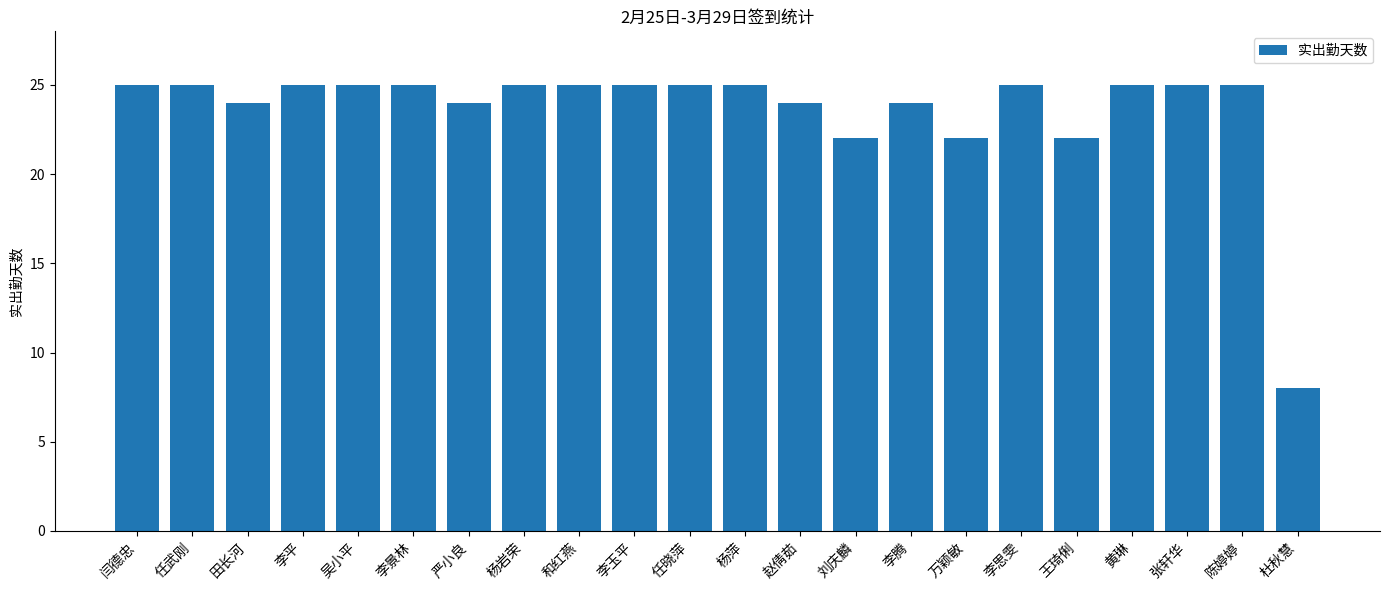

What is the value of the 11th bar from the left?

25